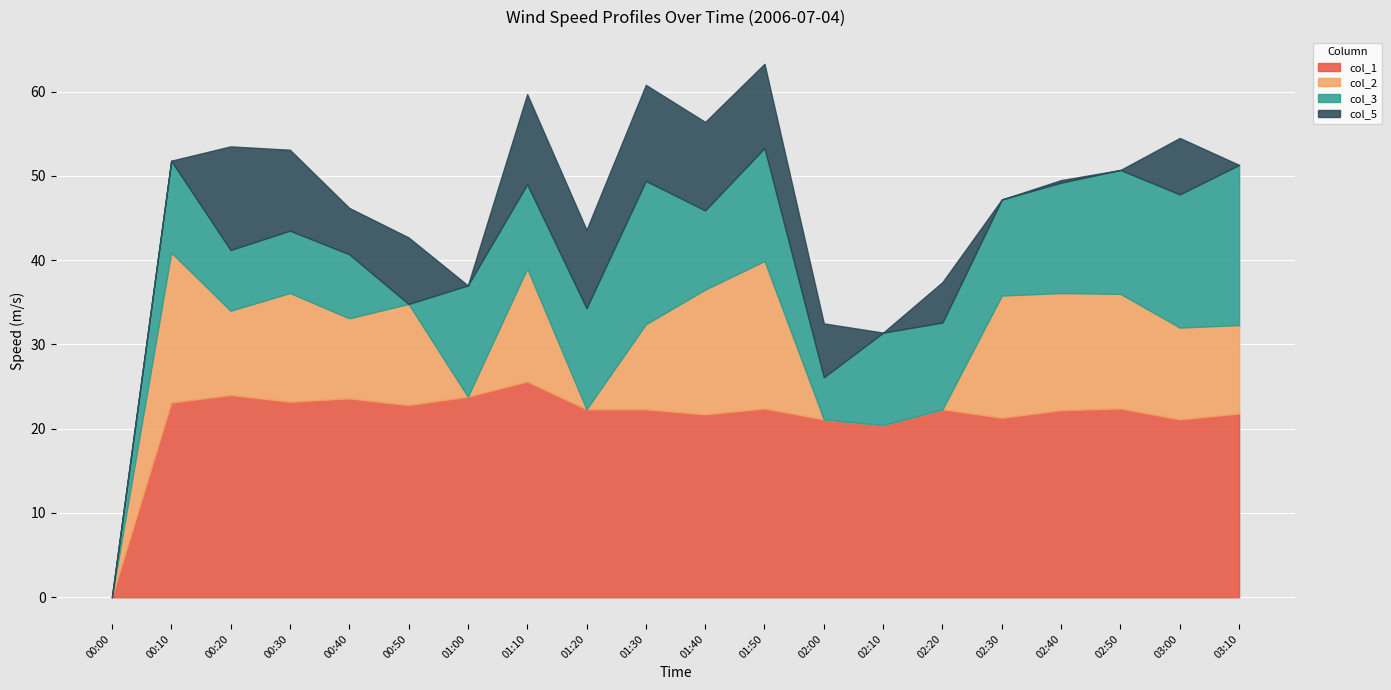

What is the maximum value for col_1?

25.6